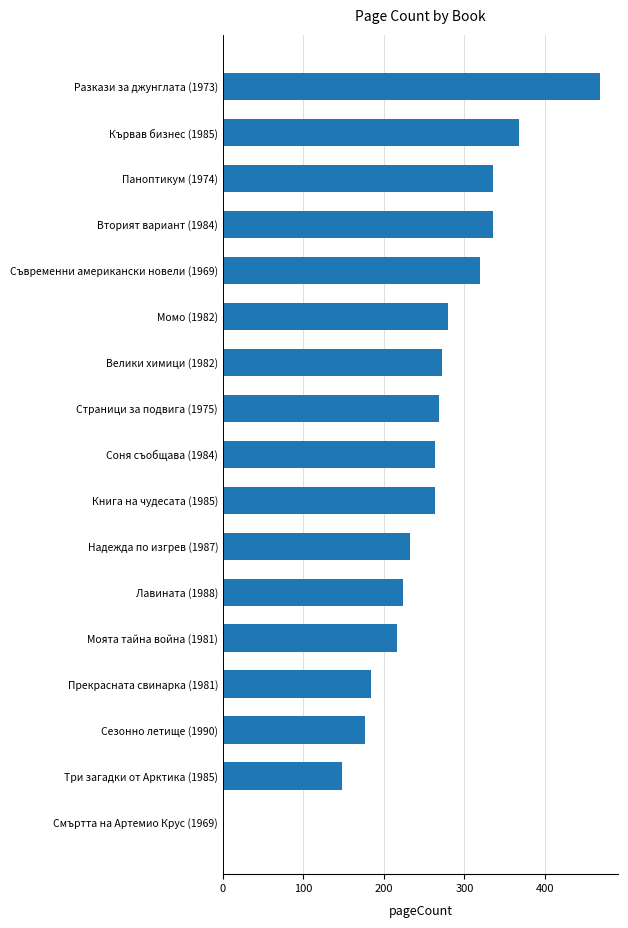

What is the ratio of the value at Книга на чудесата (1985) to the value at Моята тайна война (1981)?

1.2